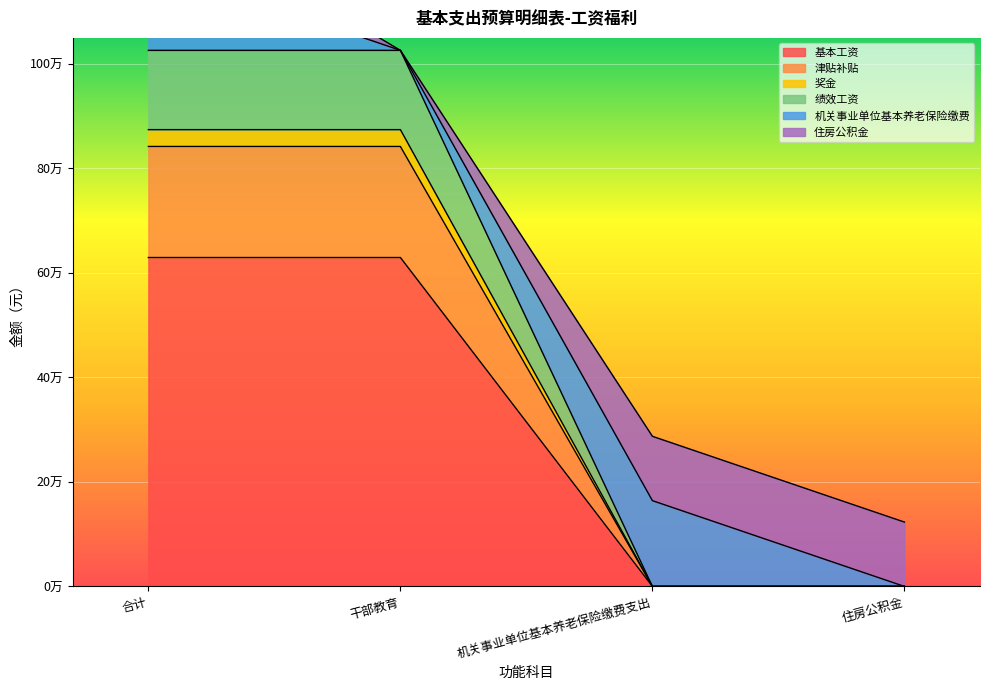

What is the label of the 1st point from the left?

合计